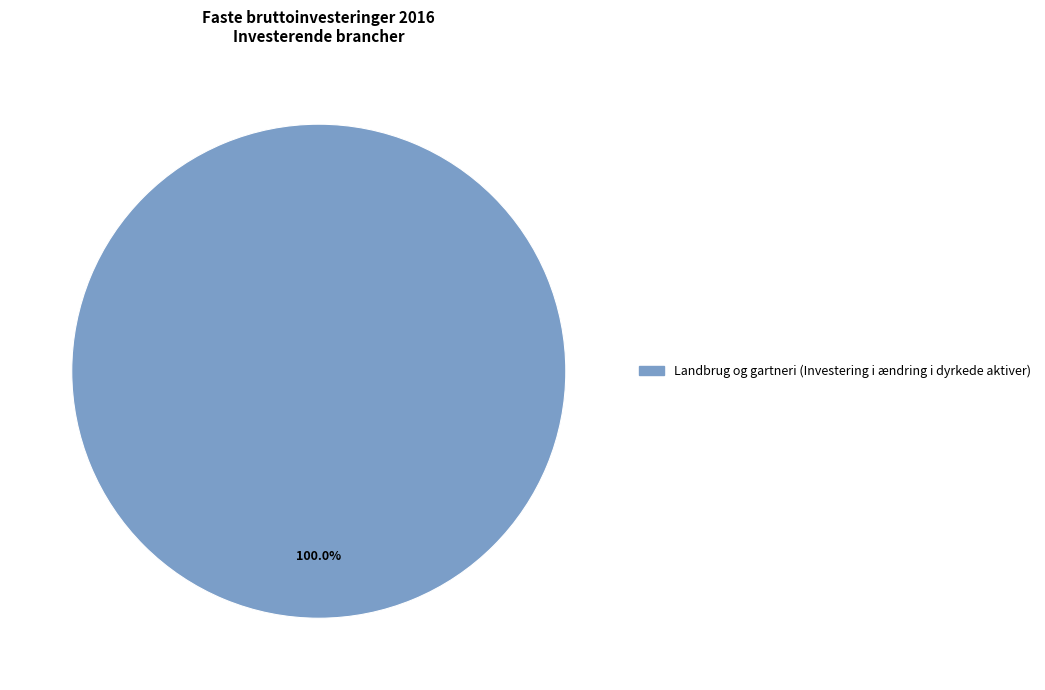

How many segments does this pie chart have?

1